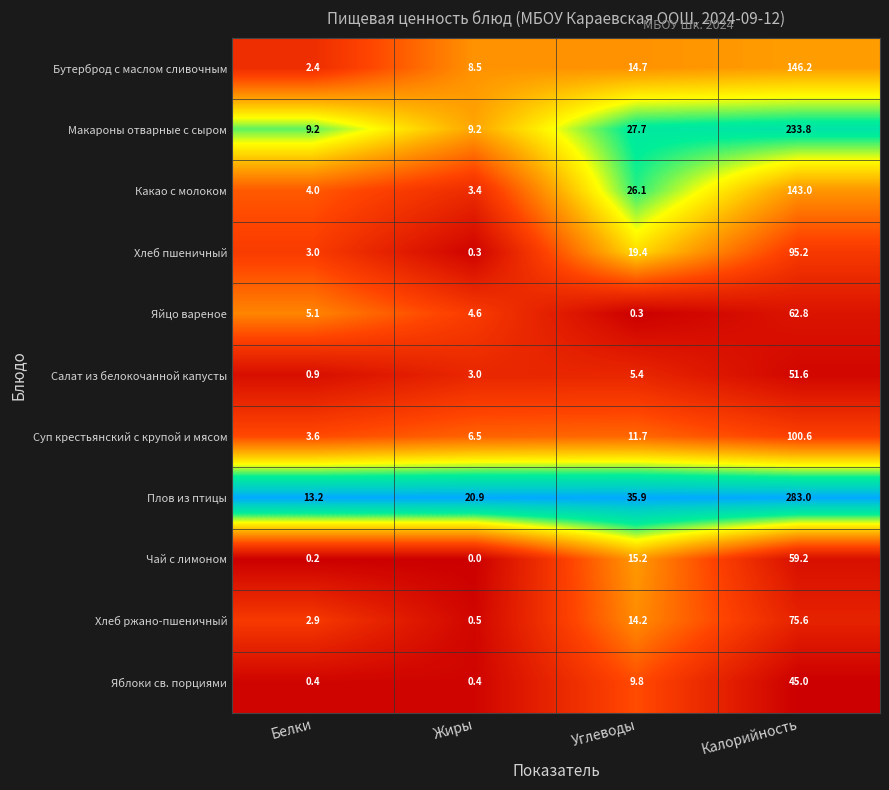

What is the sum of all Макароны отварные с сыром values?

279.9